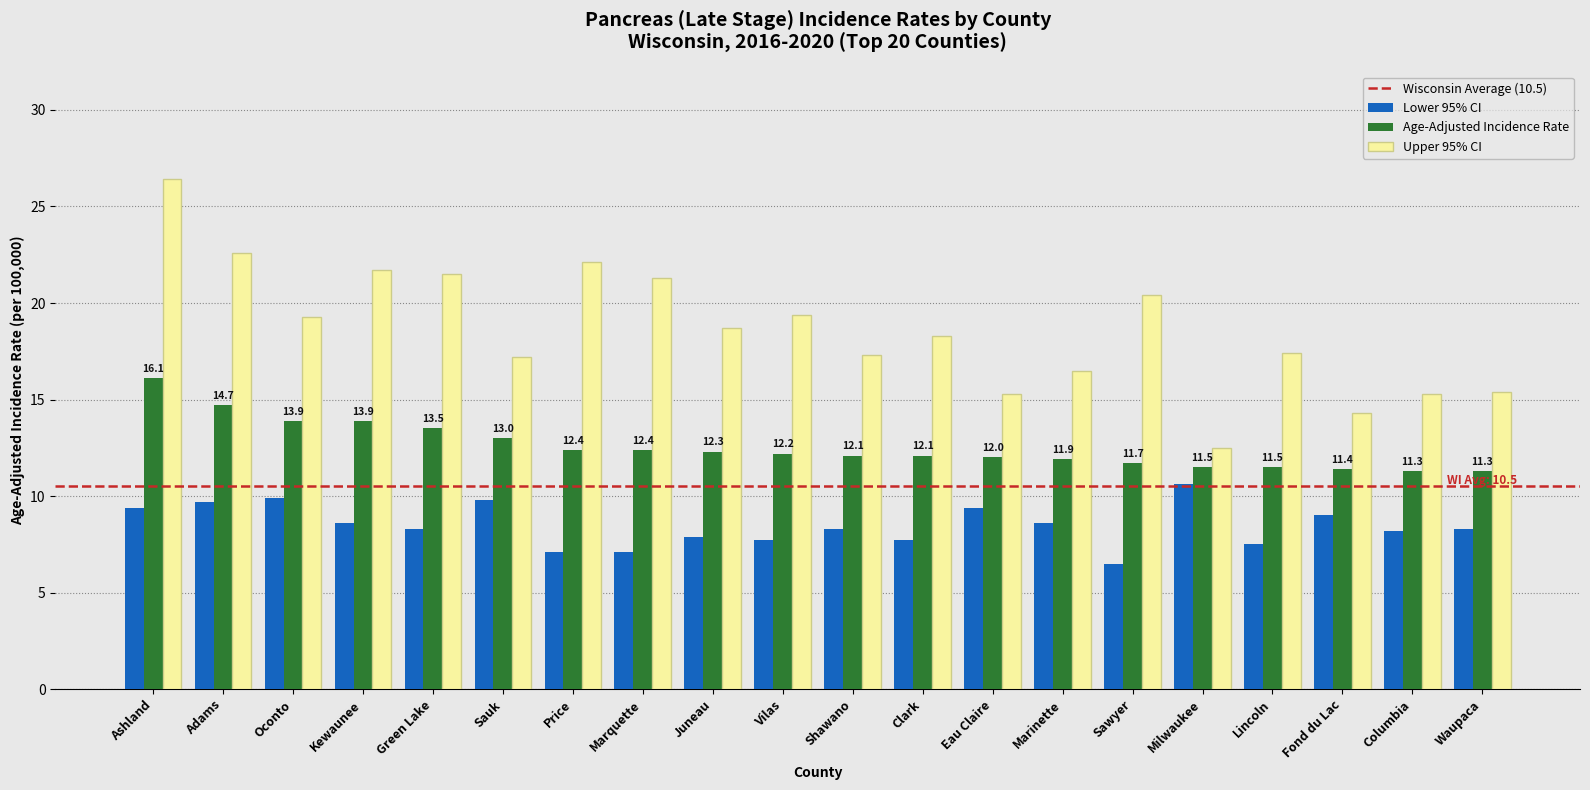

What is the label of the 10th bar from the left?

Vilas